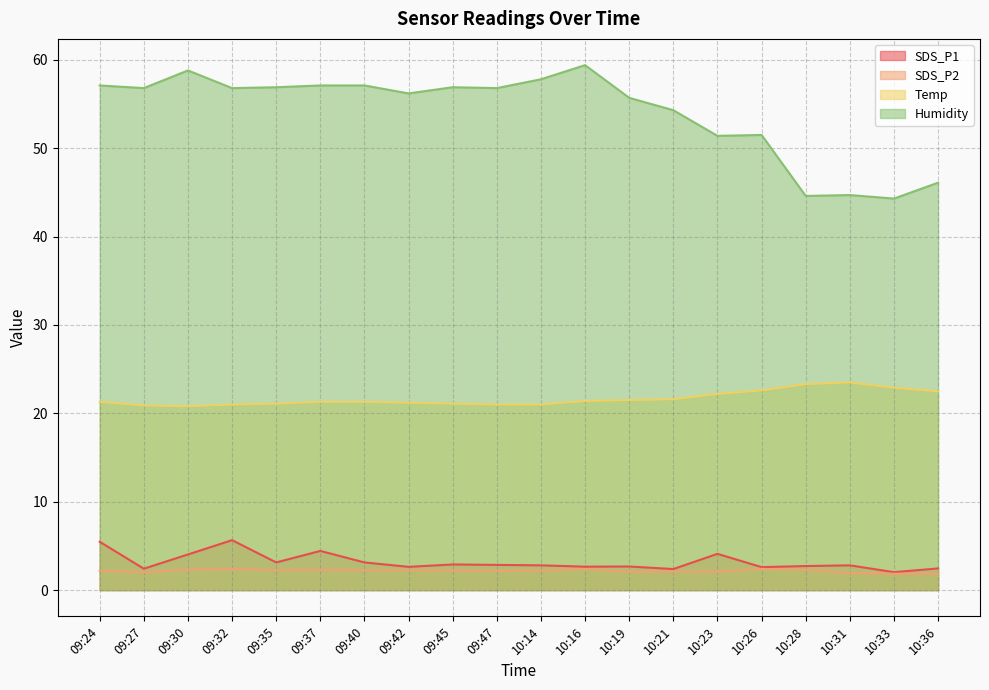

Reading left to right, what are all the values shown in this chart?

SDS_P1: 5.5	2.4	4.0	5.7	3.1	4.4	3.1	2.6	2.9	2.9	2.8	2.6	2.7	2.4	4.1	2.6	2.7	2.8	2.0	2.5
SDS_P2: 2.2	2.0	2.3	2.4	2.2	2.3	2.2	2.2	2.2	2.2	2.2	2.4	2.0	2.1	2.1	2.4	2.3	1.9	1.9	1.8
Temp: 21.3	20.9	20.8	21.0	21.1	21.3	21.3	21.2	21.1	21.0	21.0	21.4	21.5	21.6	22.2	22.6	23.3	23.5	22.9	22.5
Humidity: 57.1	56.8	58.8	56.8	56.9	57.1	57.1	56.2	56.9	56.8	57.8	59.4	55.7	54.3	51.4	51.5	44.6	44.7	44.3	46.1